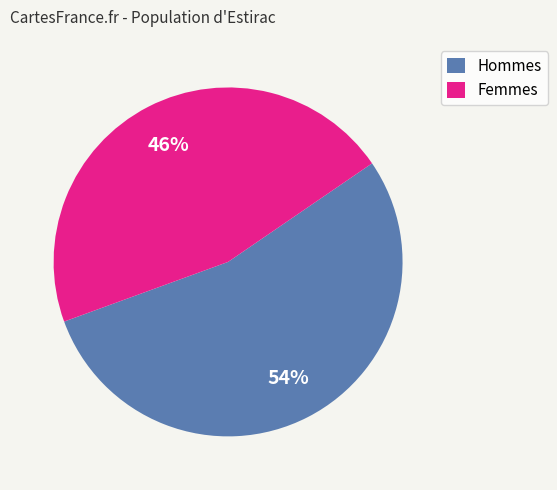

How many slices are in this pie chart?

2